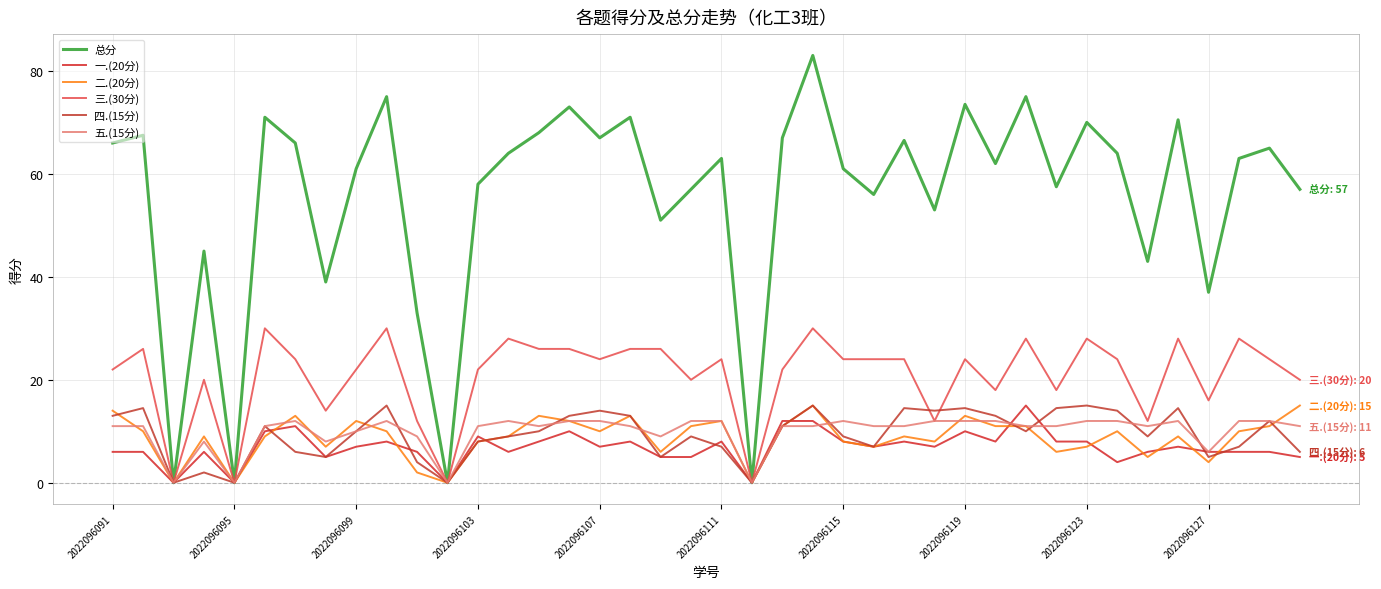

What is the sum of all 二.(20分) values?

350.0